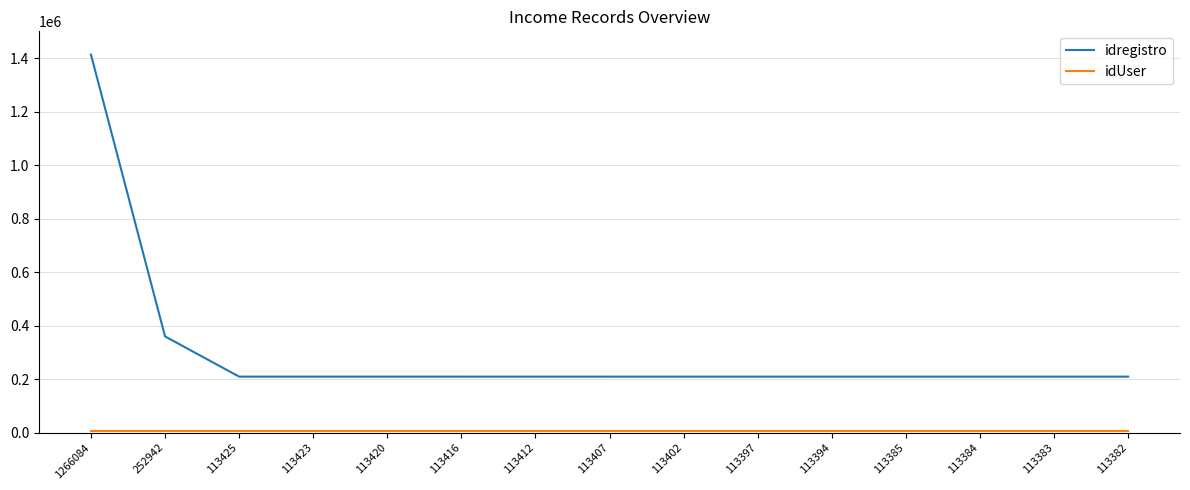

What is the lowest value of the idregistro series?

208954